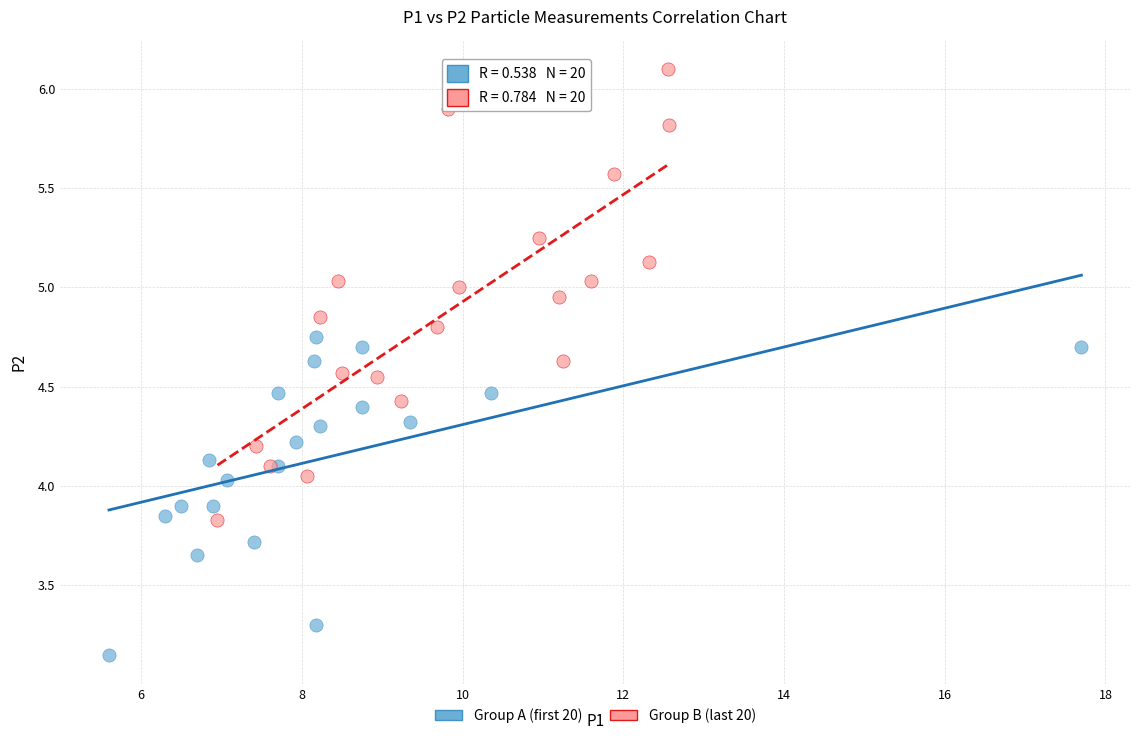

Which series contains the highest Y value?

Group B (last 20)